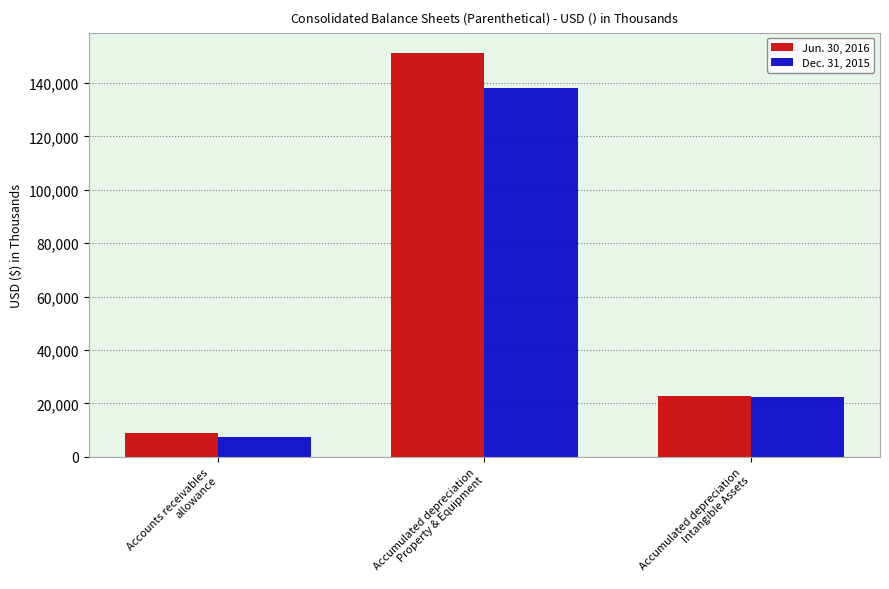

How many categories are shown in the chart?

3